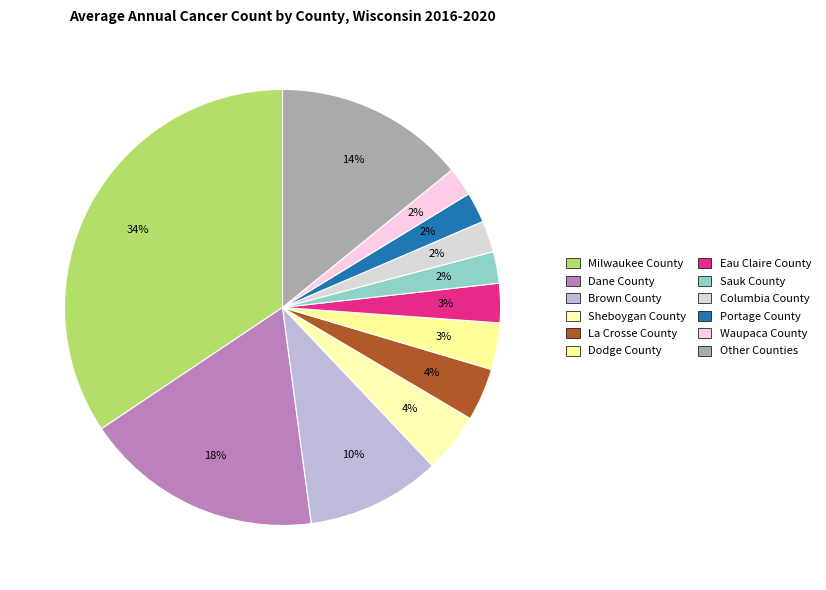

Count the number of slices in the pie.

12